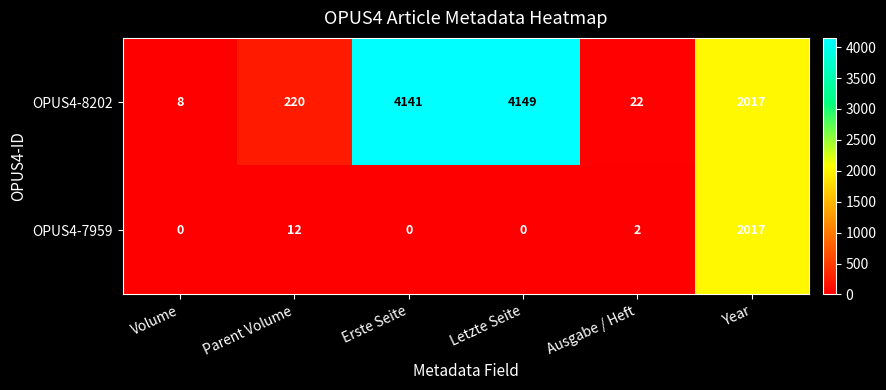

At which category is the sum across all series the highest?

Letzte Seite